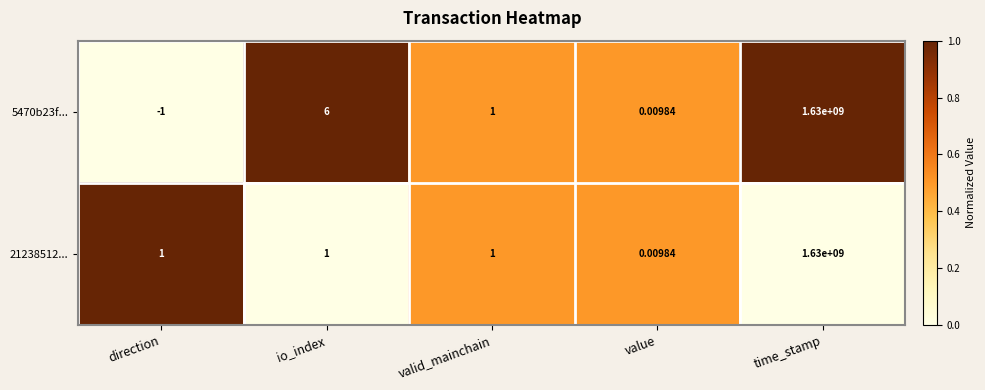

Is the value of 21238512... at valid_mainchain greater than the value of 5470b23f... at io_index?

No